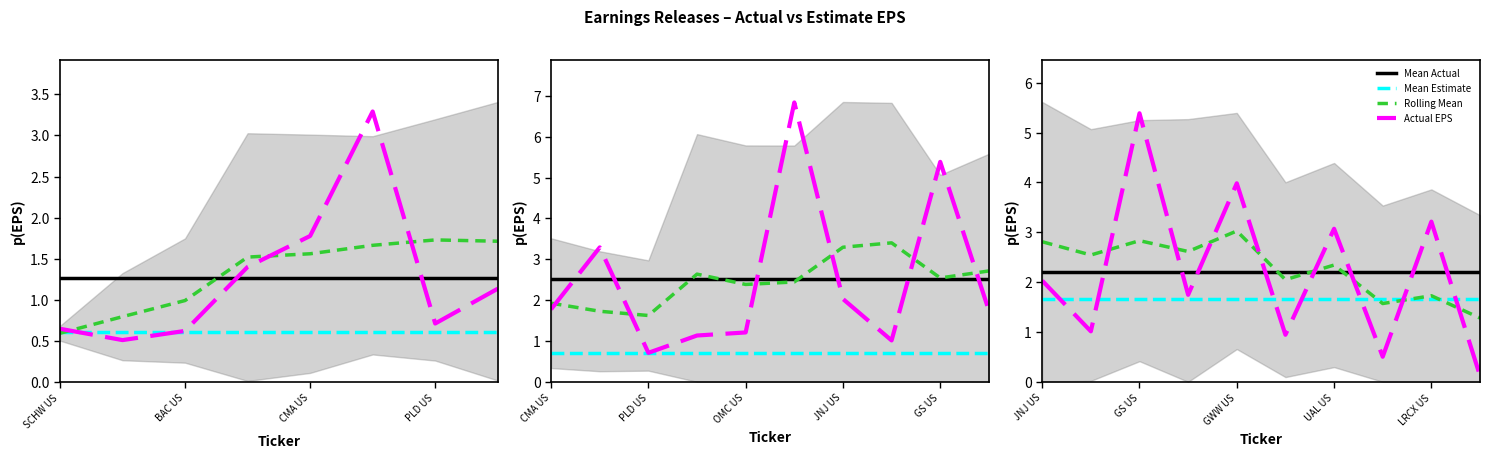

At which category is the sum across all series the highest?

GS US